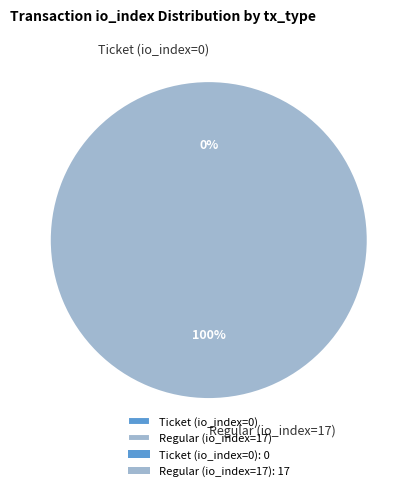

What is the largest slice in the pie chart?

Regular (io_index=17)